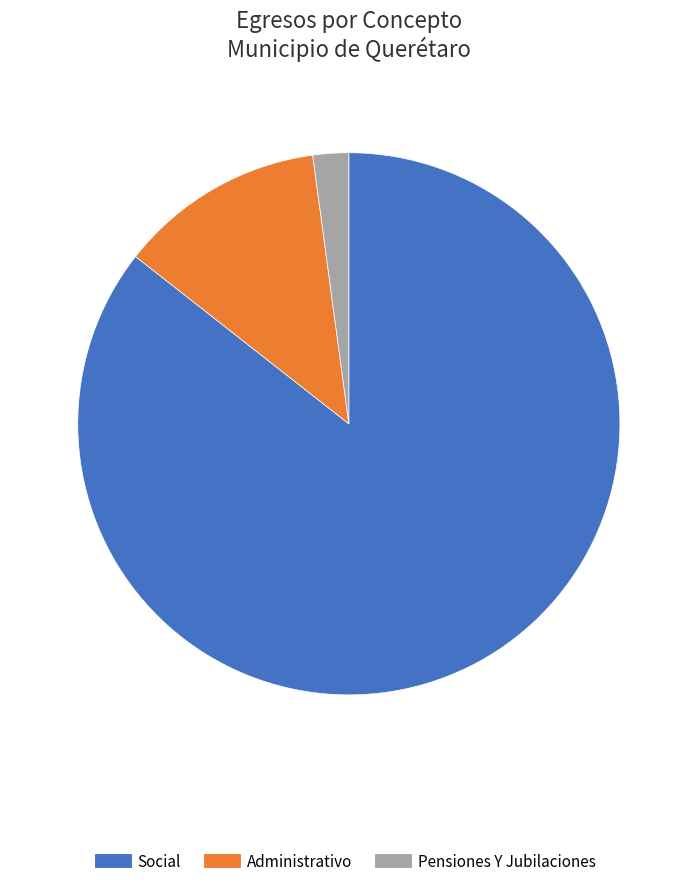

The Administrativo slice represents 12% of the pie. True or false?

True